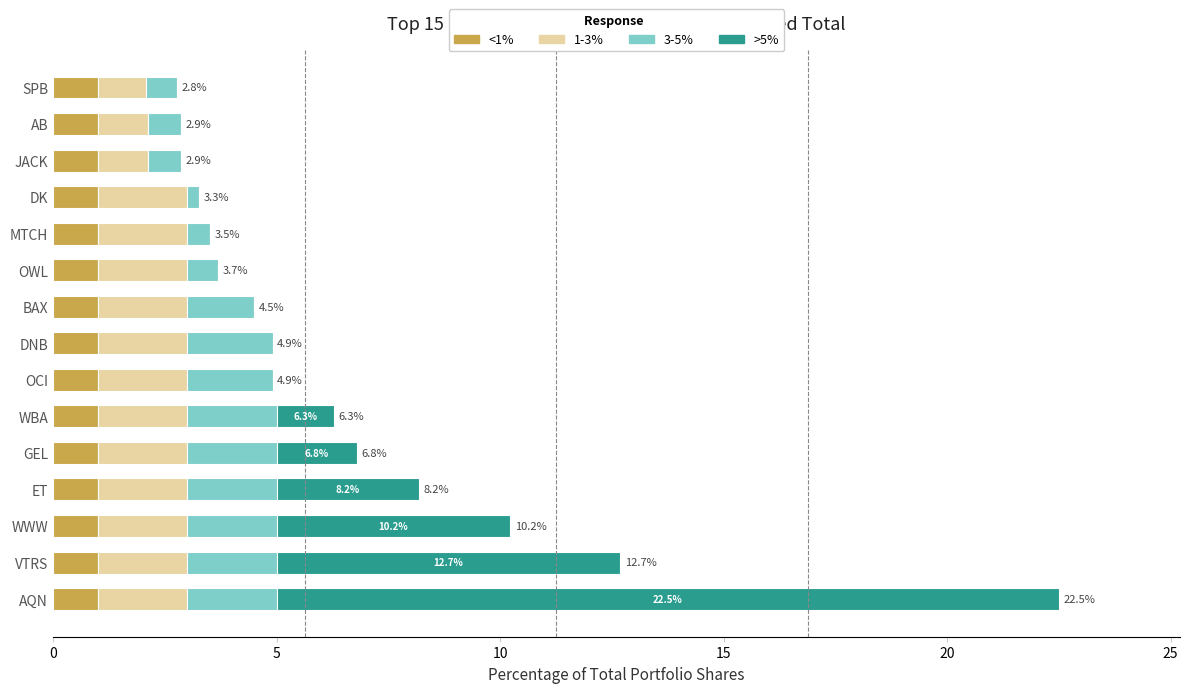

What is the sum of all <1% values?

15.0